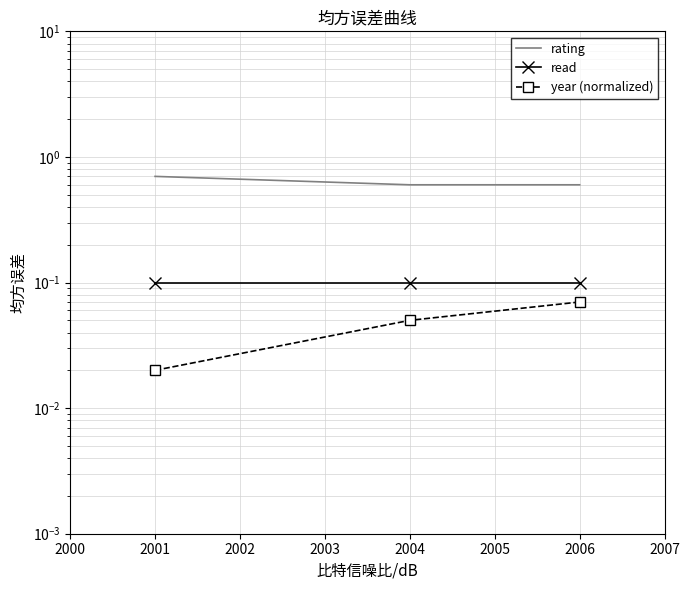

Which series changed the most between 2001 and 2004?

rating